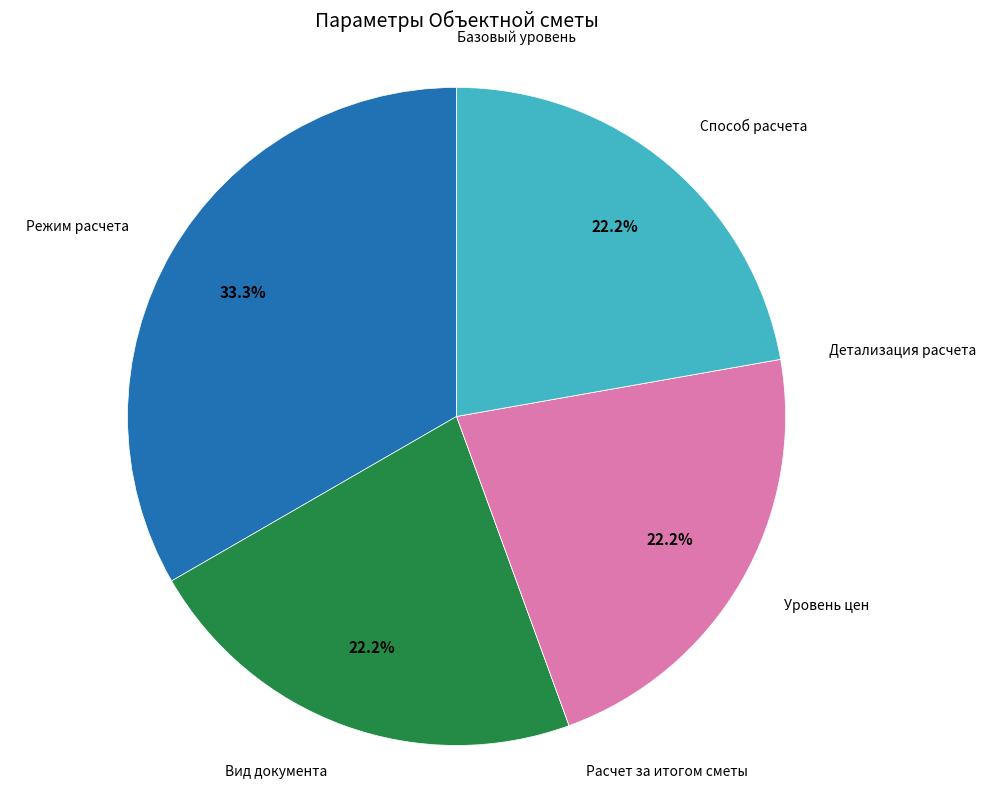

Is there a majority slice in this chart?

No